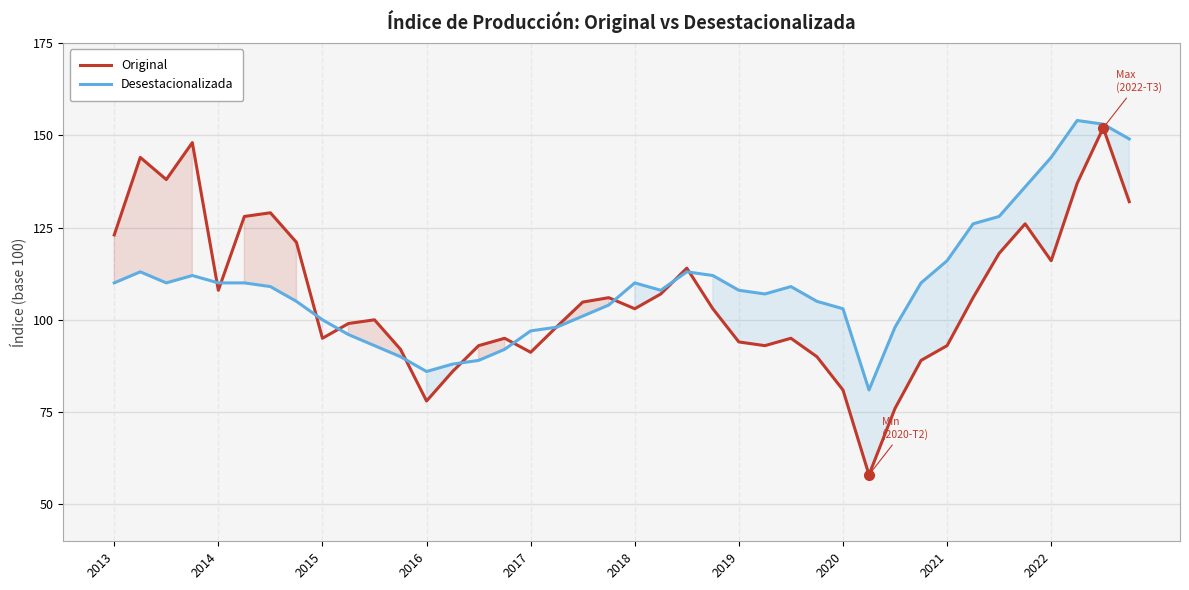

List the series in order of their peak value, highest first.

Desestacionalizada, Original